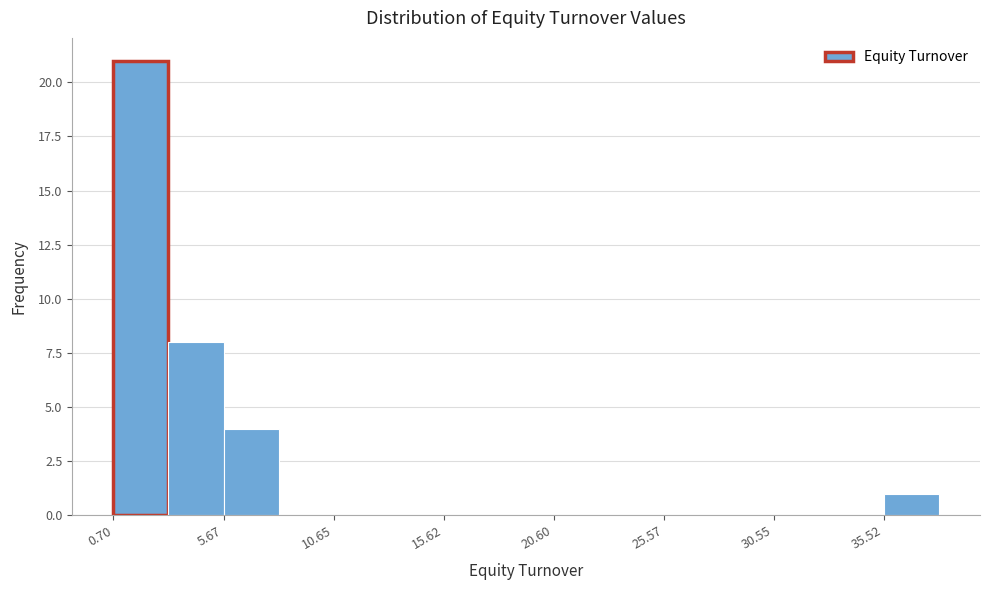

Which range on the x-axis has the tallest bar?

0.5 to 3.0